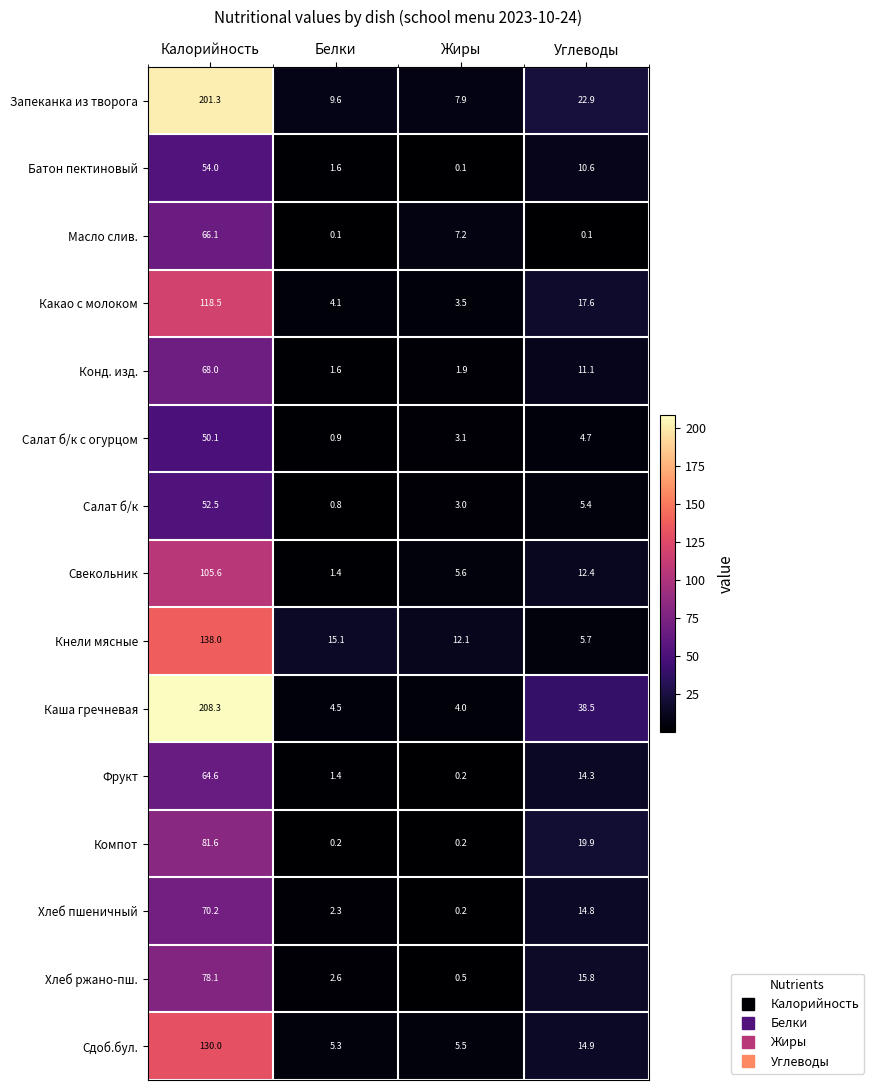

Read the Салат б/к с огурцом value at Калорийность.

50.1